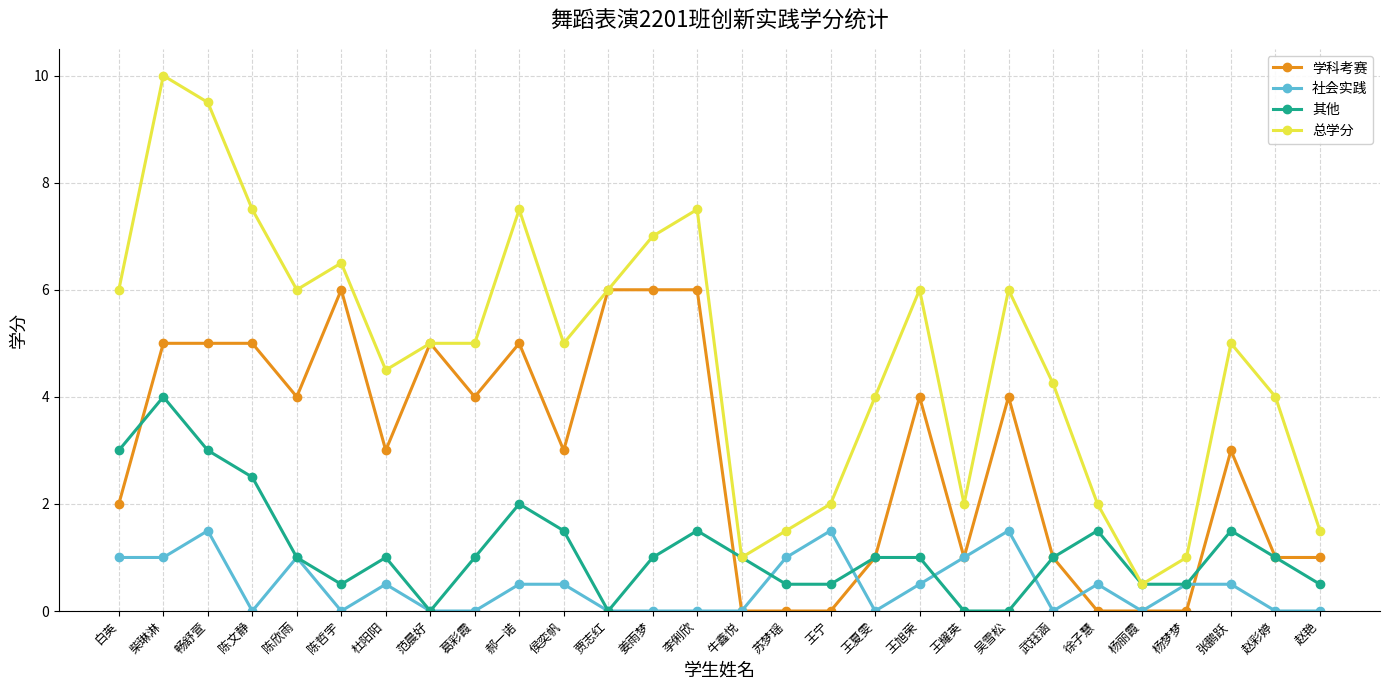

Rank the series by their maximum value, from highest to lowest.

总学分, 学科考赛, 其他, 社会实践